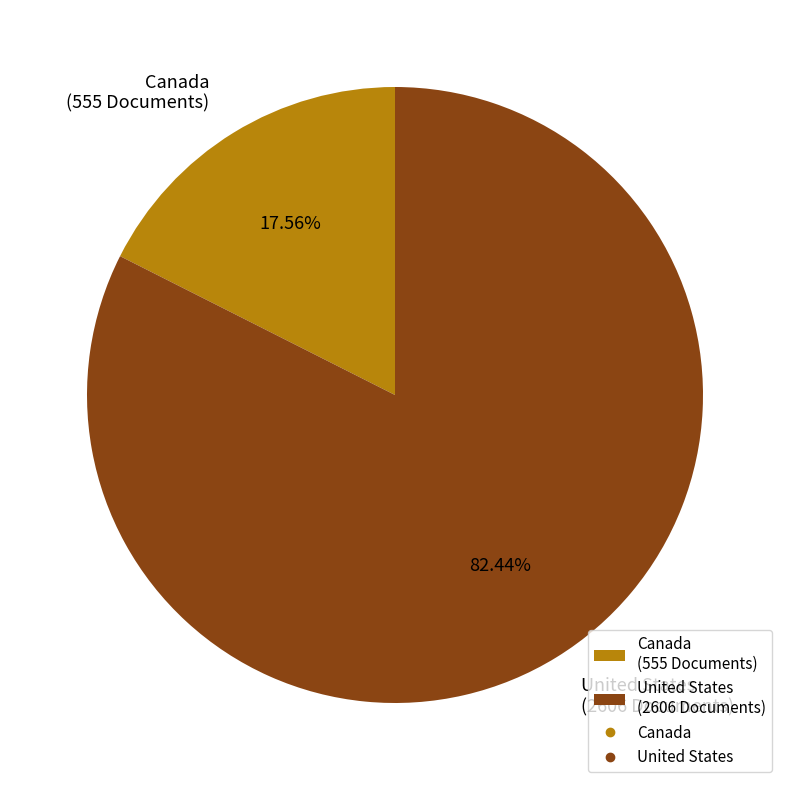

How much of the chart is everything except Canada?

82.4%